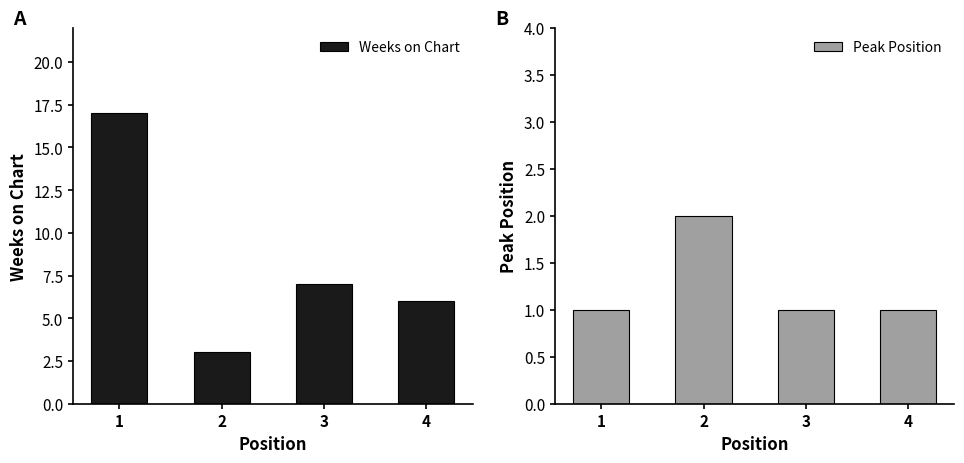

Which category has the highest value in the Weeks on Chart series?

1